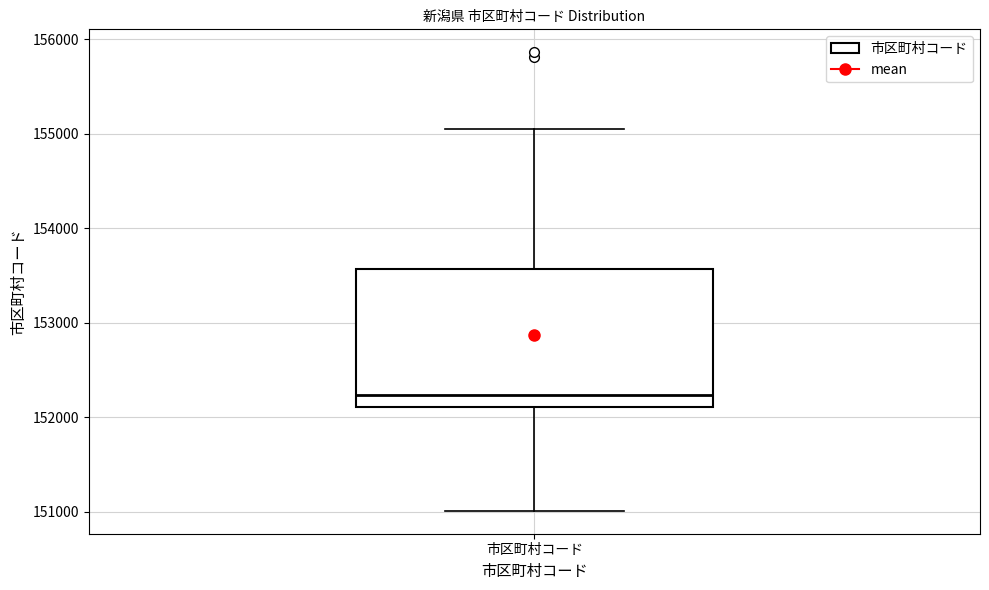

Where is the lower edge of the box for 市区町村コード on the y-axis? The values are not printed on the chart, so give them approximately, as read against the axis.

152100